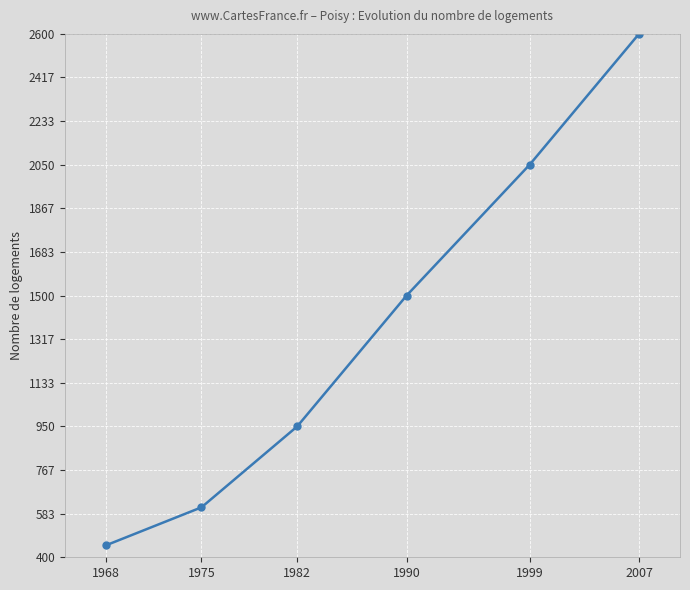

True or false: the data shows 821 at 1975.

False